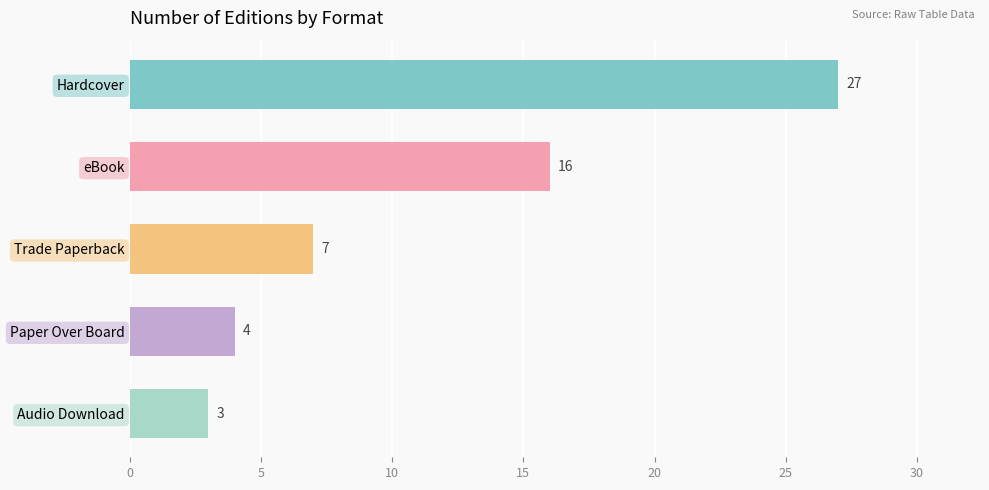

True or false: the data shows 2 at Paper Over Board.

False